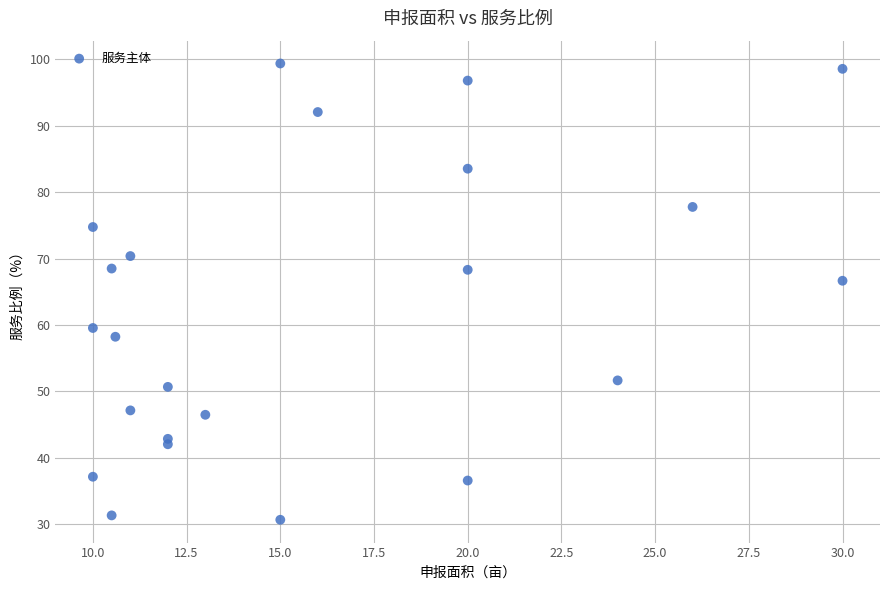

What is the range of Y values (max minus min)?

68.7